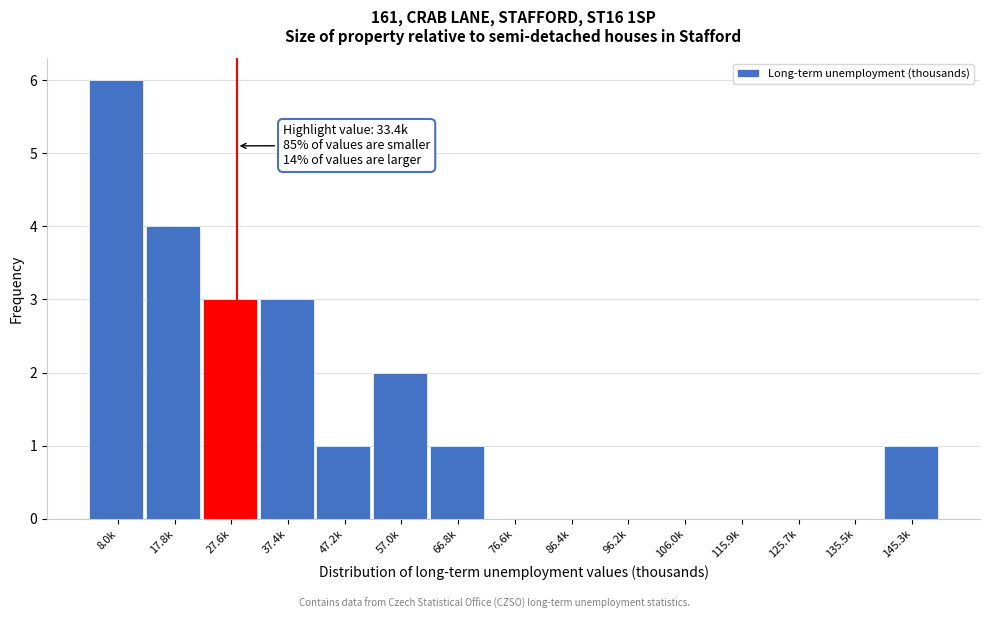

Reading left to right, extract all data points from this chart.

8.0k=6	17.8k=4	27.6k=3	37.4k=3	47.2k=1	57.0k=2	66.8k=1	76.6k=0	86.4k=0	96.2k=0	106.0k=0	115.9k=0	125.7k=0	135.5k=0	145.3k=1